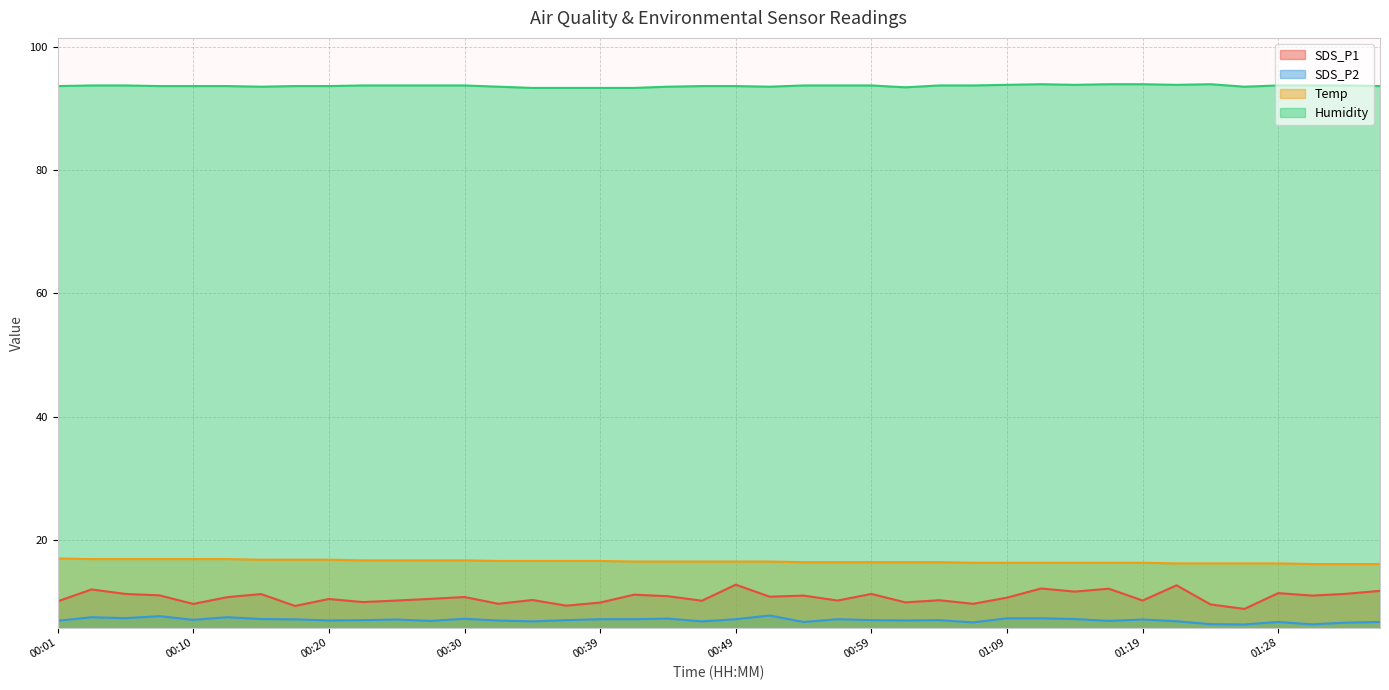

True or false: Temp and SDS_P2 cross at least once.

False